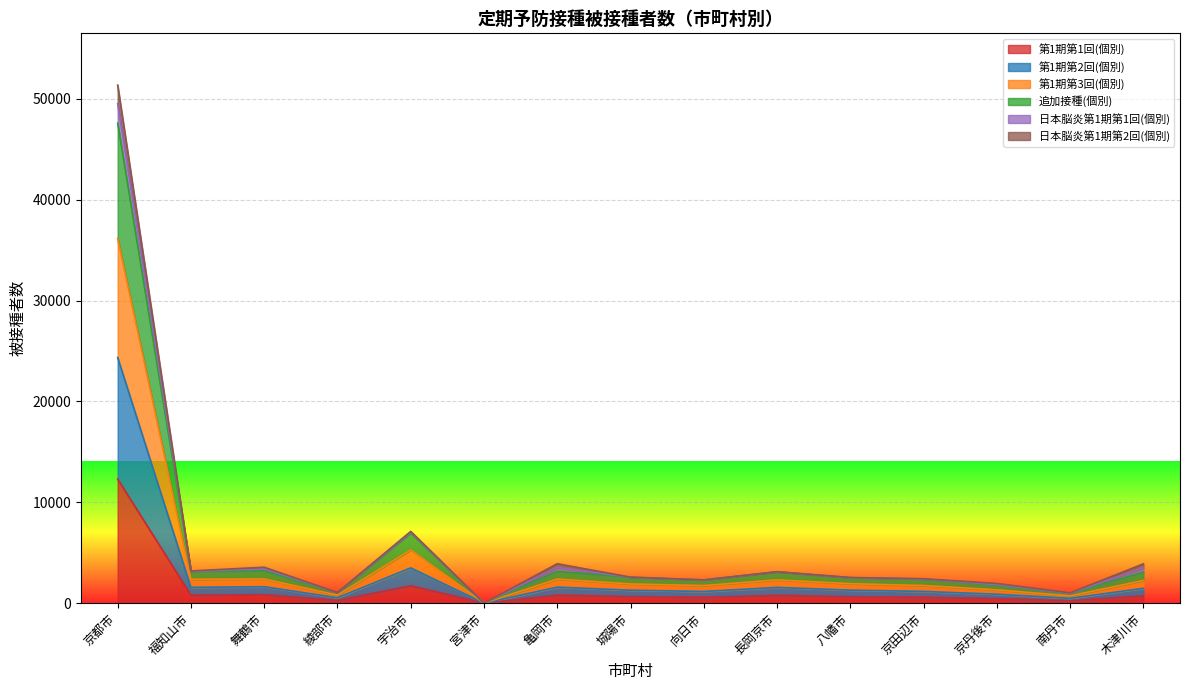

At which category is the sum across all series the highest?

京都市